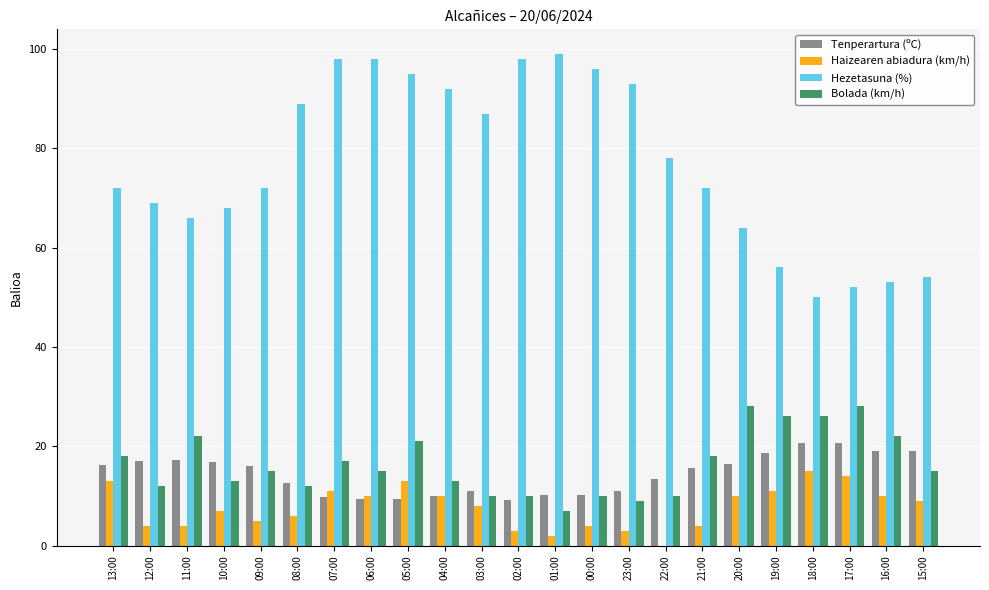

What is the maximum value for Bolada (km/h)?

28.0